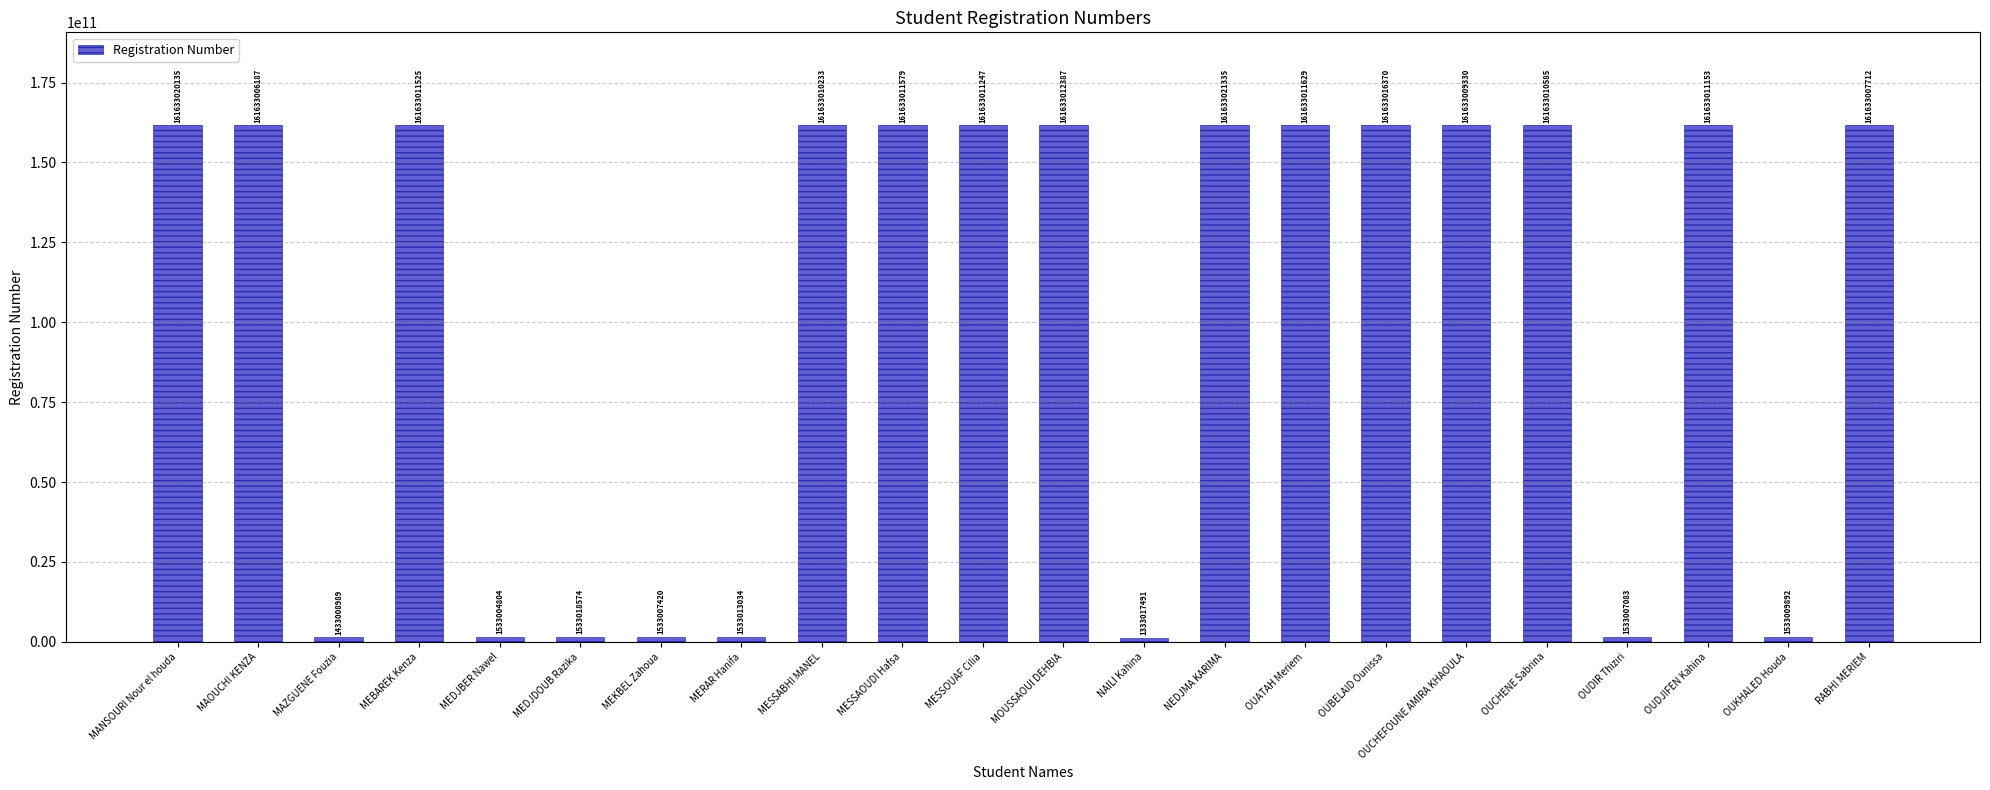

List the labels in order of value, largest first.

NEDJMA KARIMA, MANSOURI Nour el houda, OUBELAID Ounissa, MOUSSAOUI DEHBIA, OUATAH Meriem, MESSAOUDI Hafsa, MEBAREK Kenza, MESSOUAF Cilia, OUDJIFEN Kahina, OUCHENE Sabrina, MESSABHI MANEL, OUCHEFOUNE AMIRA KHAOULA, RABHI MERIEM, MAOUCHI KENZA, MEDJDOUB Razika, MERAR Hanifa, OUKHALED Houda, MEKBEL Zahoua, OUDIR Thiziri, MEDJBER Nawel, MAZGUENE Fouzia, NAILI Kahina